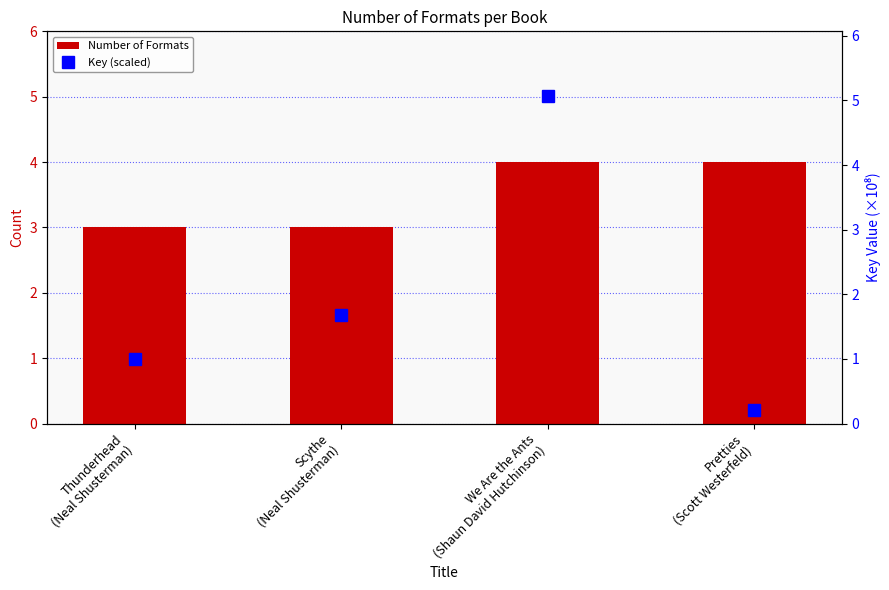

What is the maximum value for Number of Formats?

4